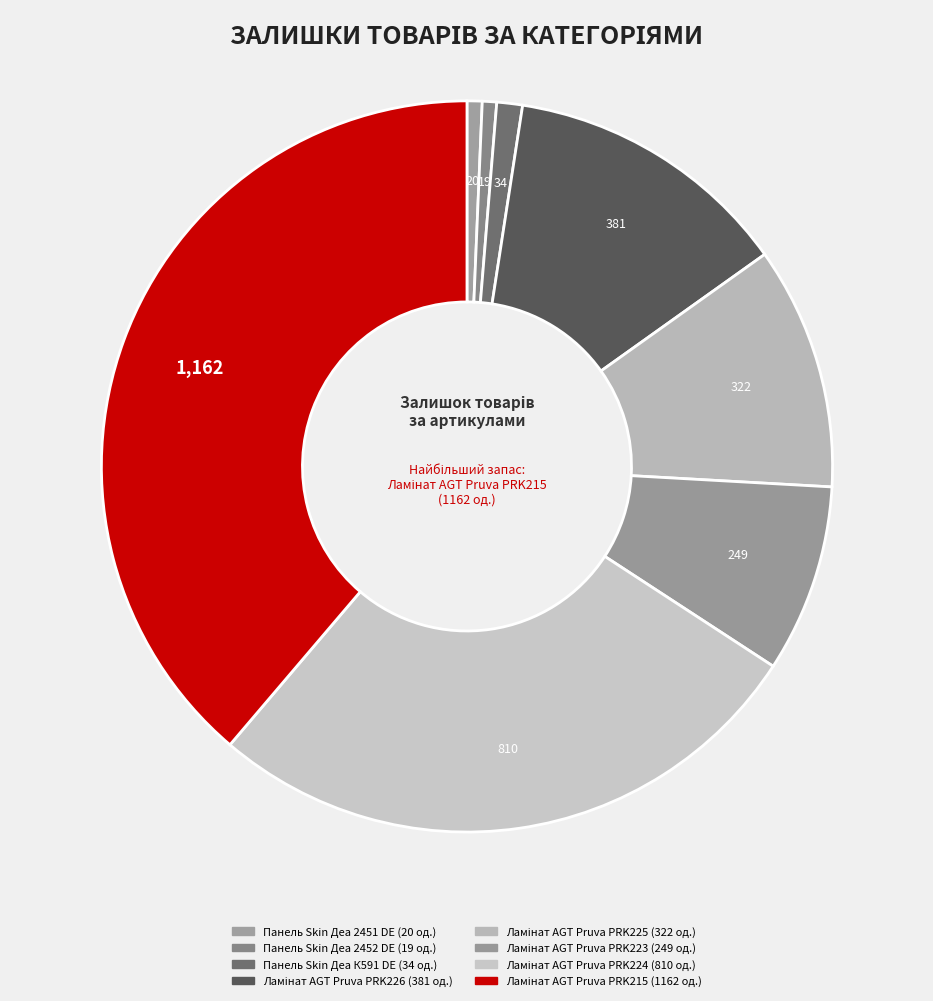

How many segments does this pie chart have?

8